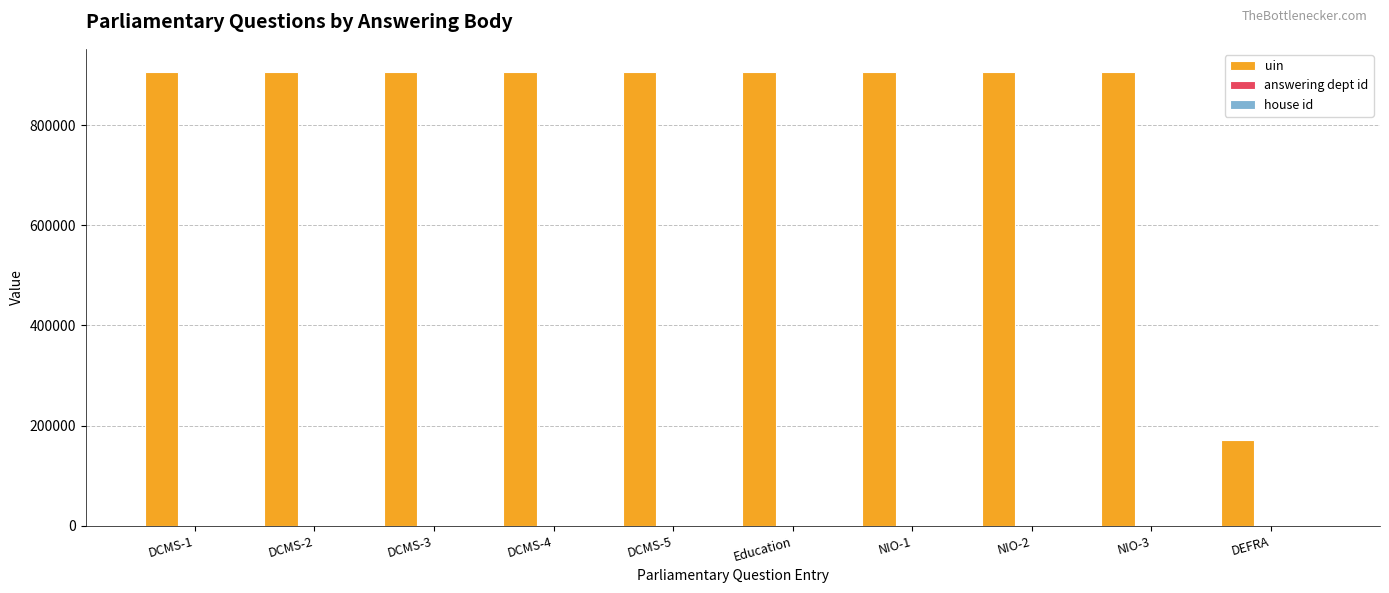

Are the bars grouped side by side (vs. stacked)?

Yes